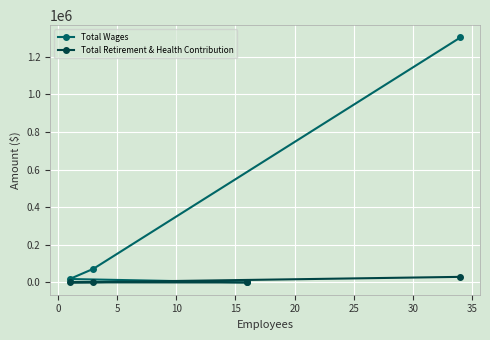

Which series has the largest range (max minus min)?

Total Wages